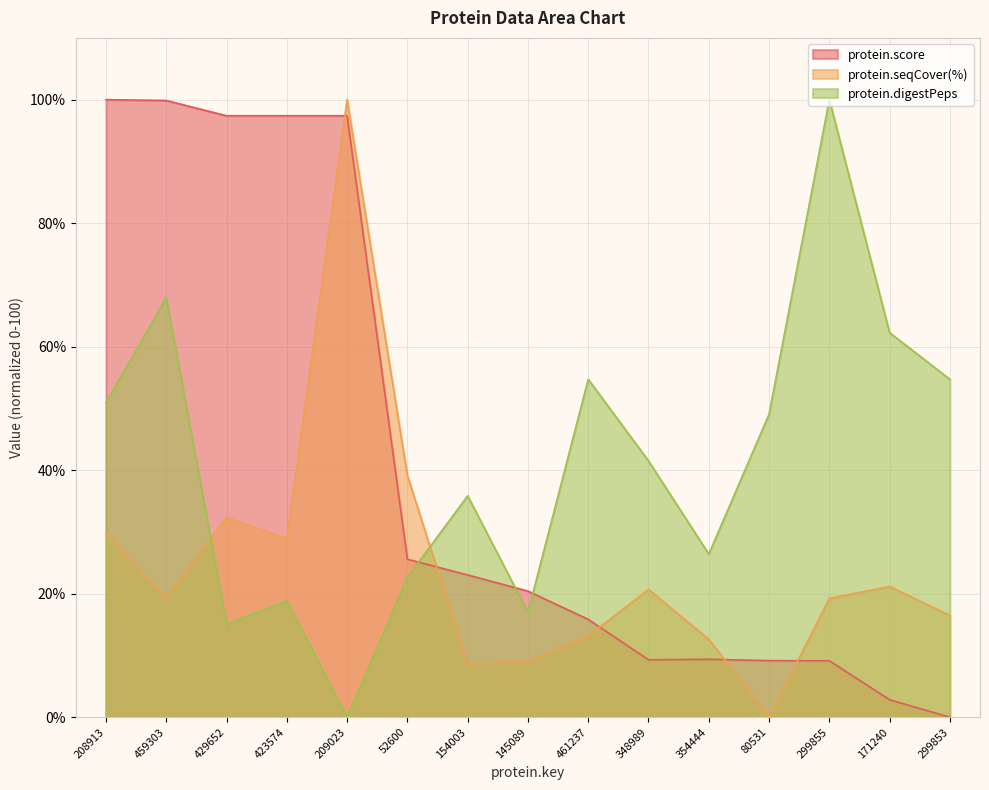

How many series are shown in this chart?

3